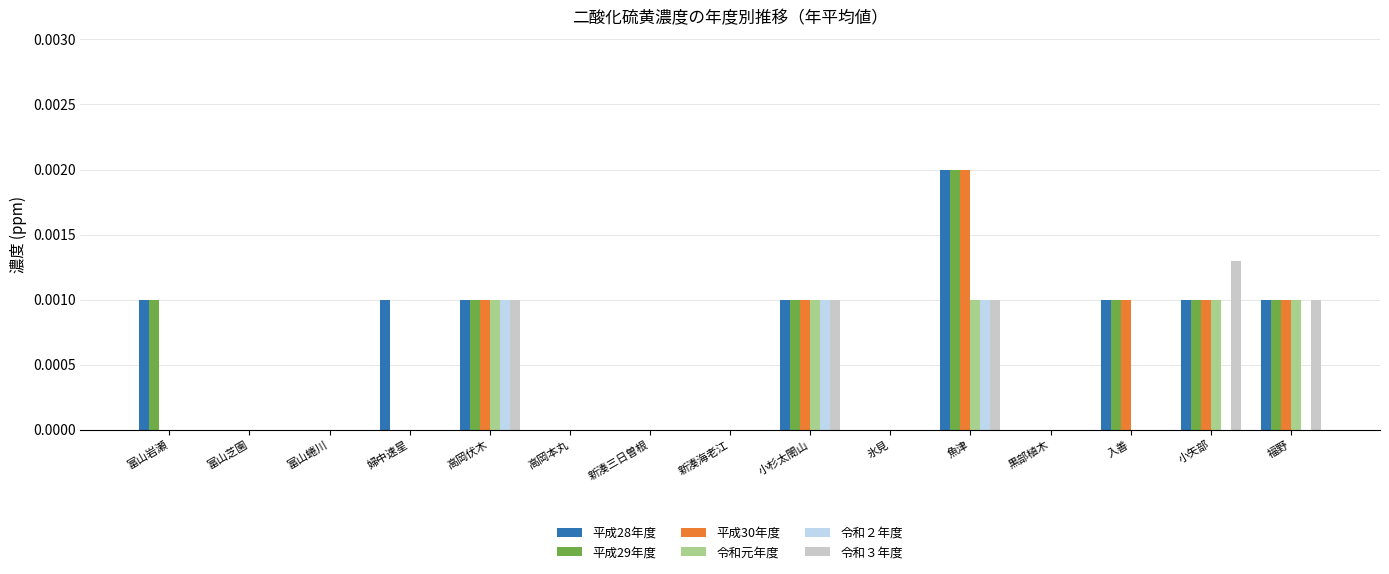

Which category has the highest value in the 平成28年度 series?

魚津